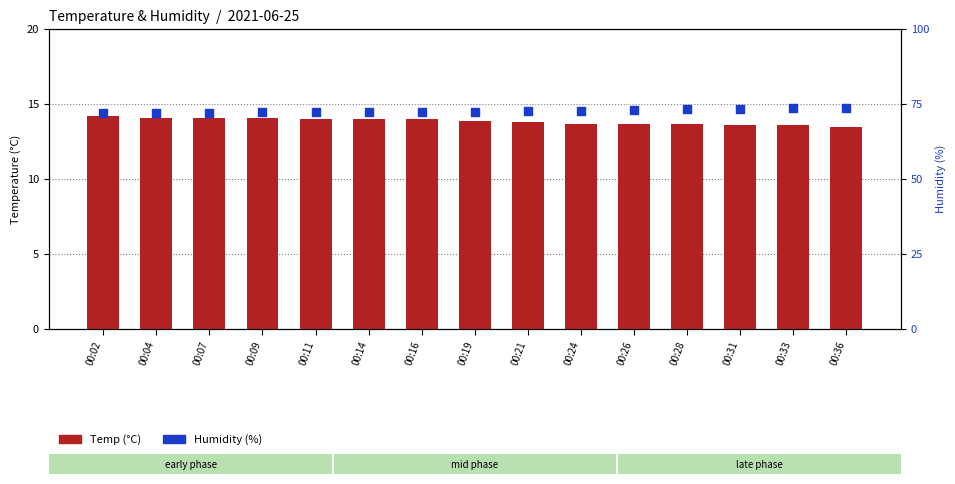

Which series has the widest spread of Y values?

Humidity